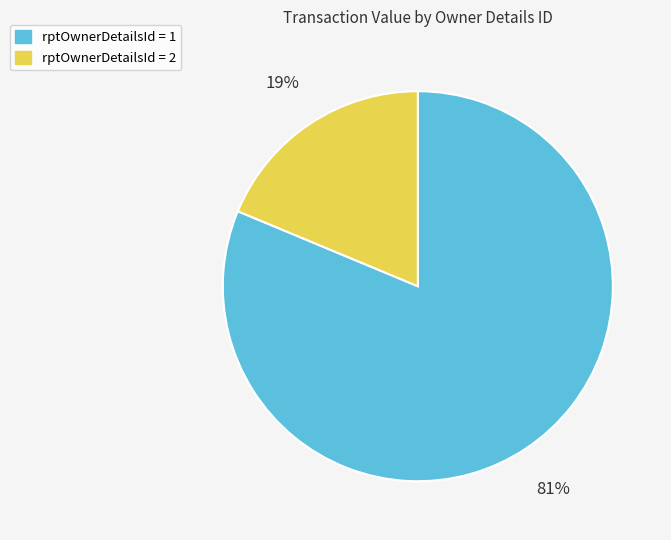

Is there any slice that represents more than half of the pie?

Yes